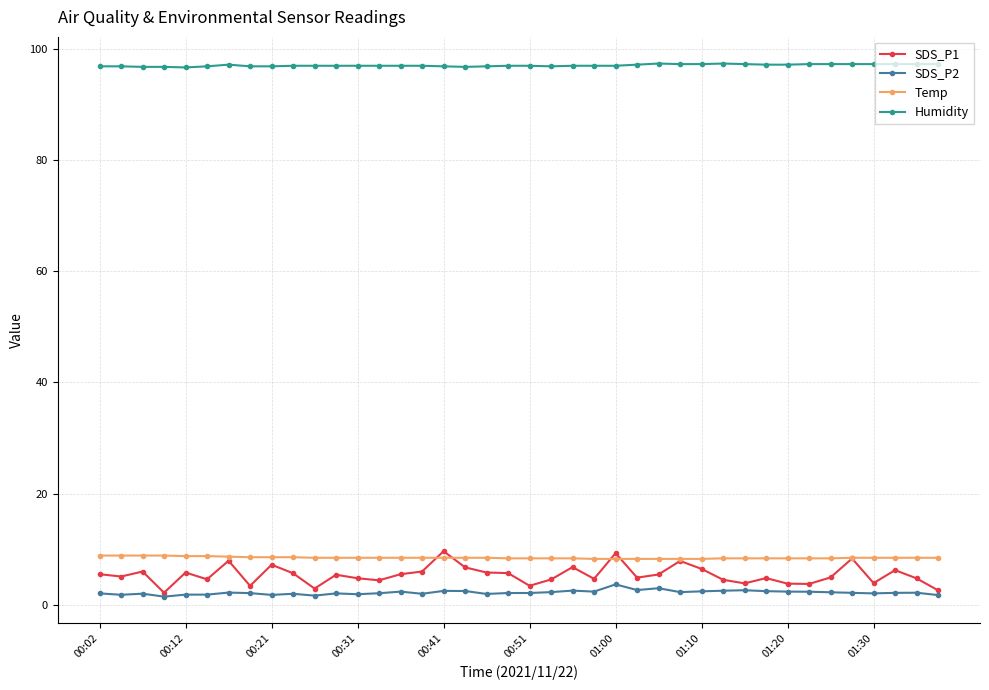

Which series has the largest total across all categories?

Humidity